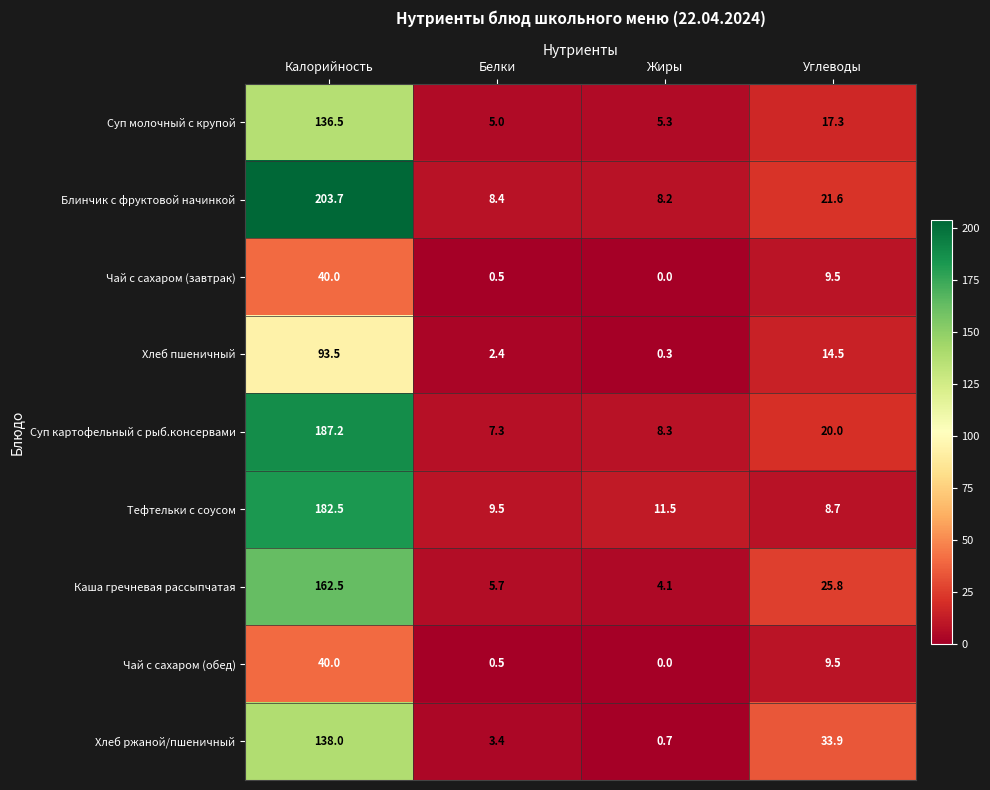

Is it true that Блинчик с фруктовой начинкой equals 13.0 at Жиры?

False